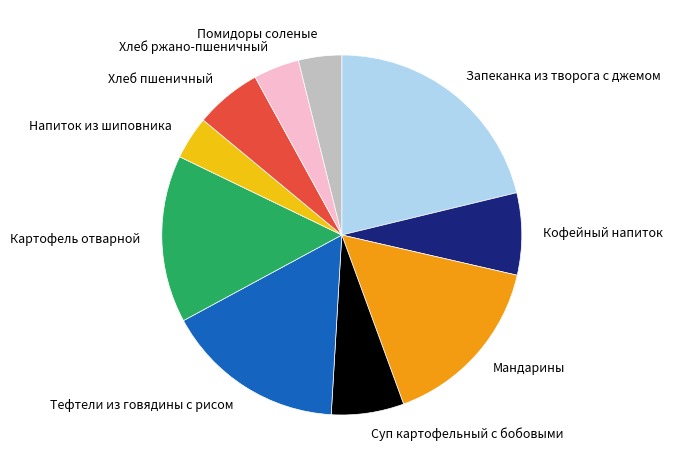

Does any single category account for the majority?

No